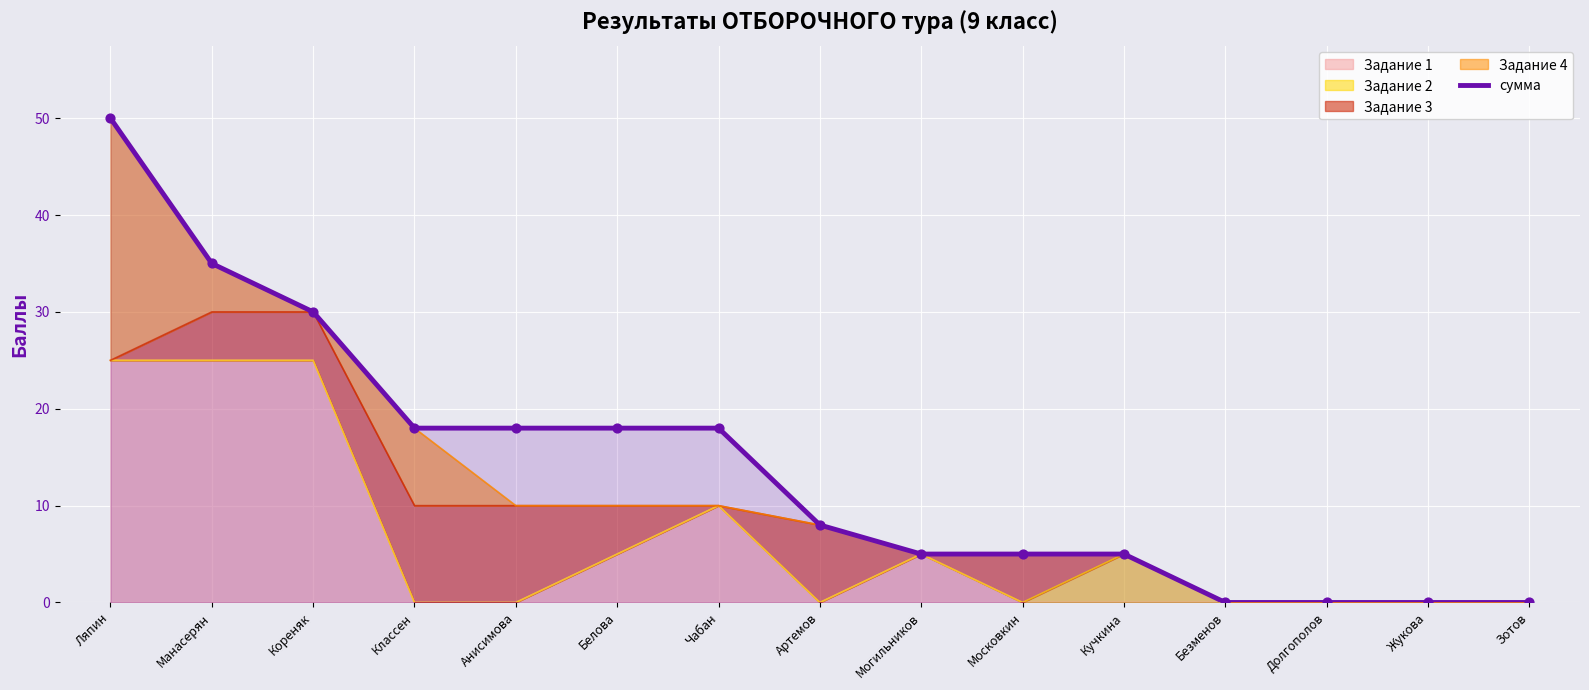

What is the change in value from Классен to Долгополов?

-18